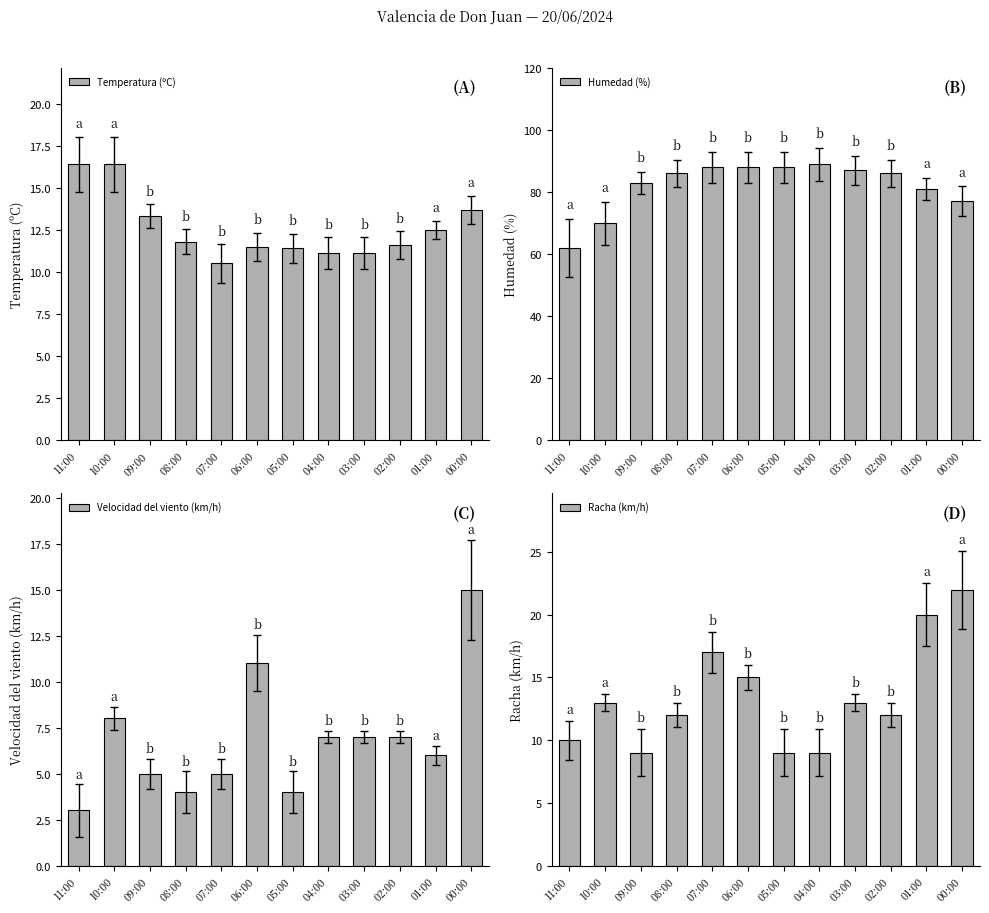

Where is Temperatura (ºC) nearest to the value 13?

09:00